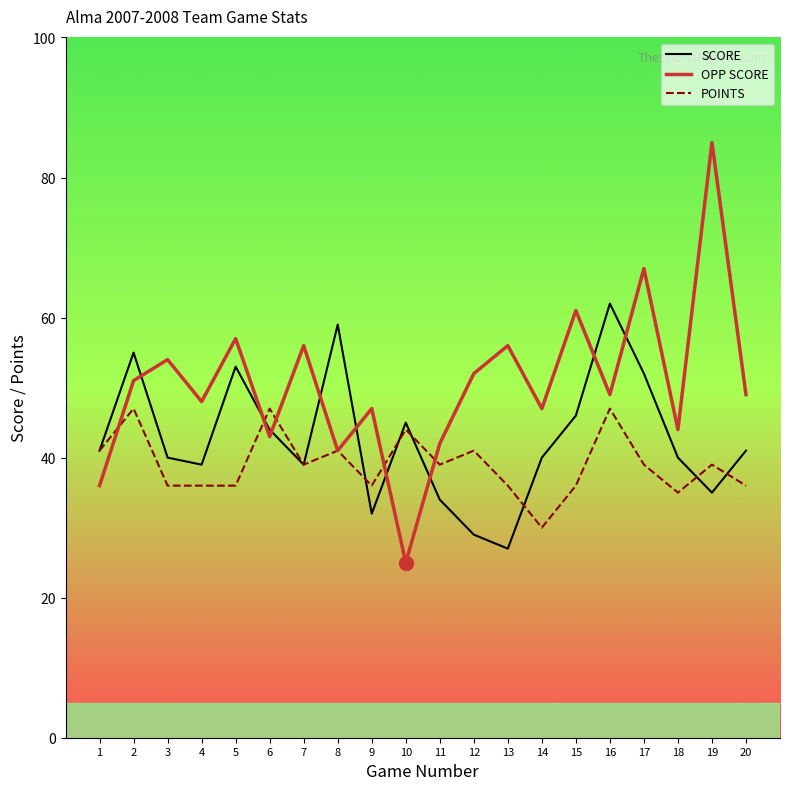

Is the value of SCORE at 20 greater than the value of OPP SCORE at 19?

No